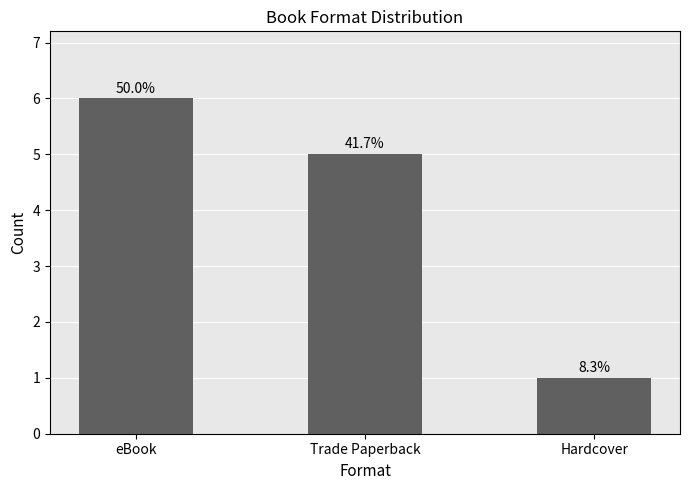

List the labels in order of value, smallest first.

Hardcover, Trade Paperback, eBook